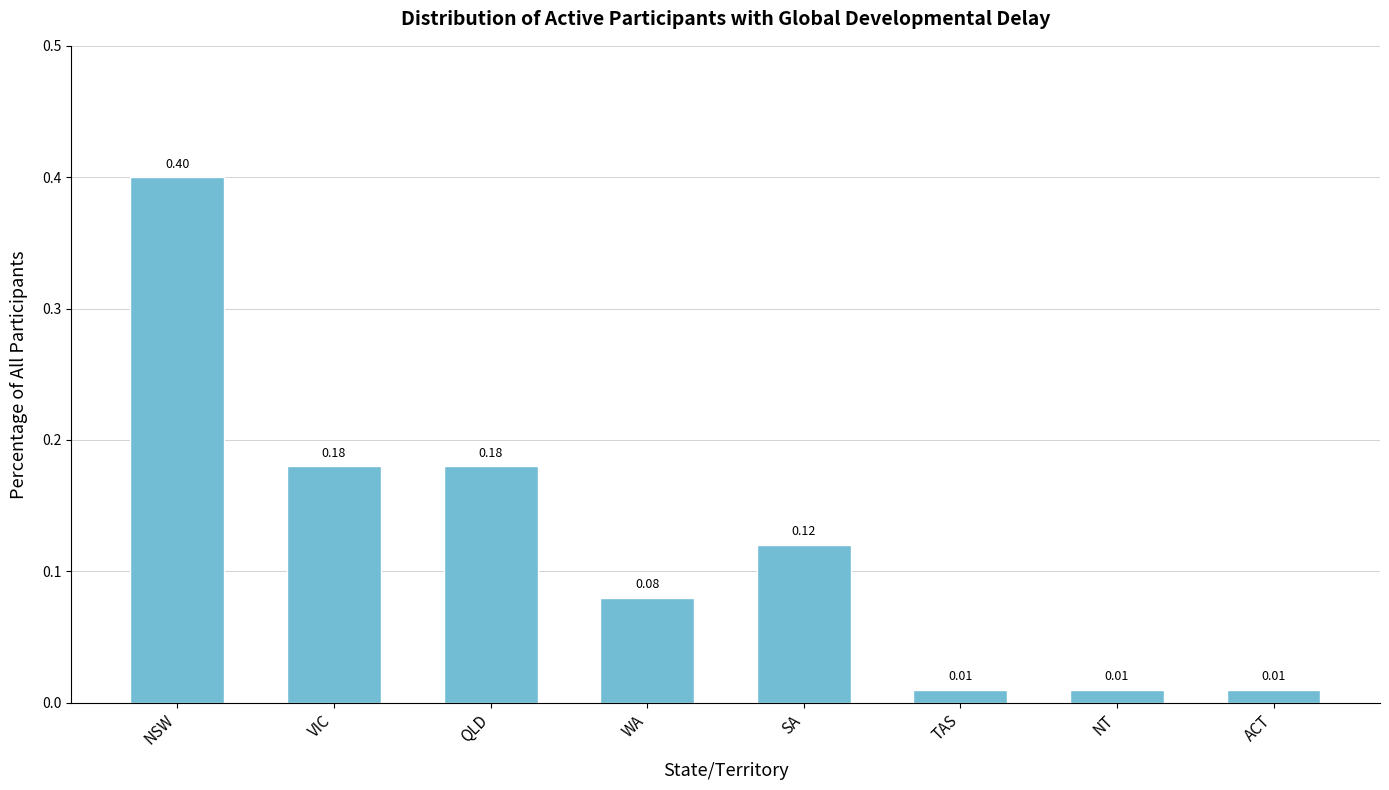

What is the sum of the values at NSW and VIC?

0.6